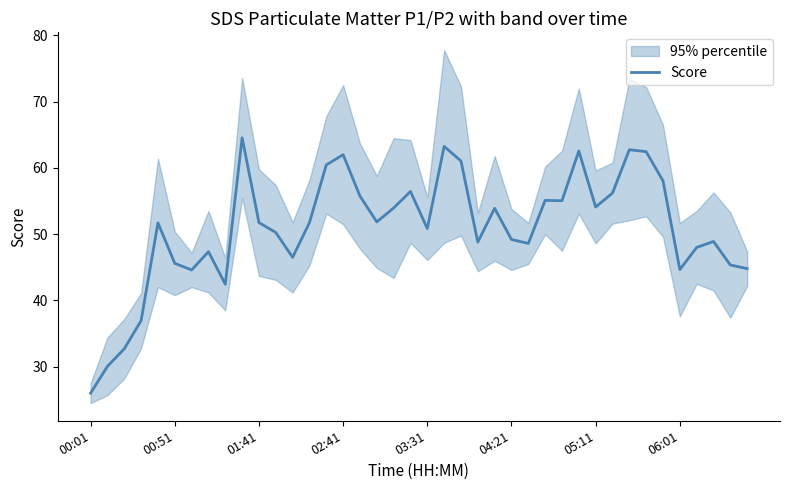

What is the minimum value for Score?

26.0